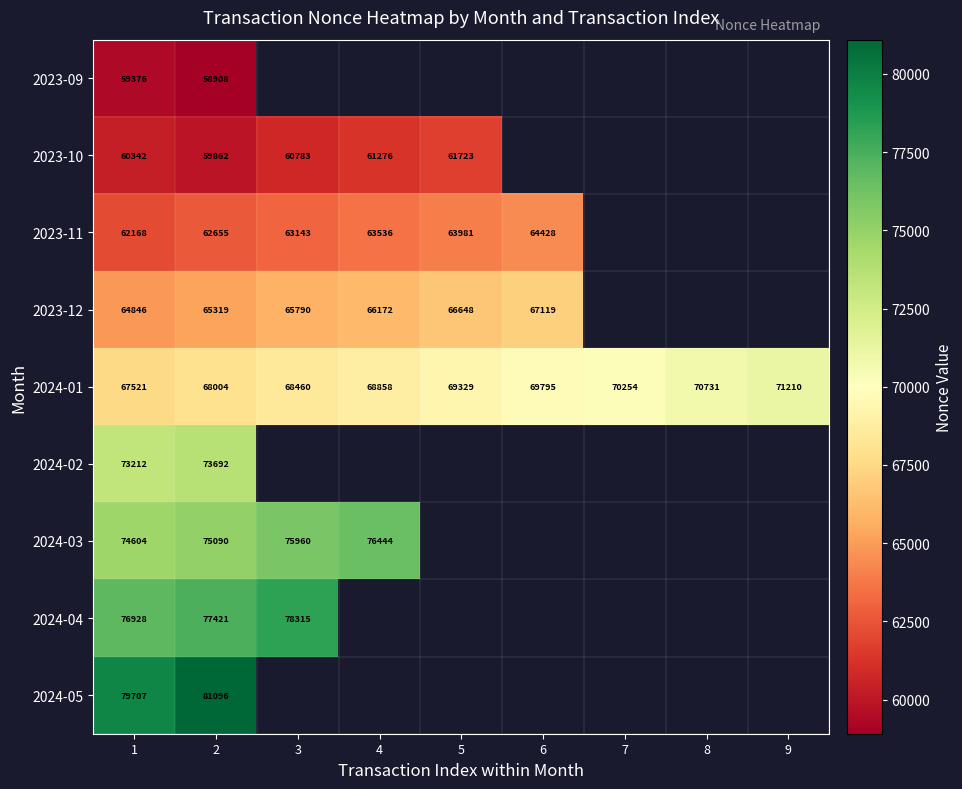

What is the lowest value of the 2024-01 series?

67521